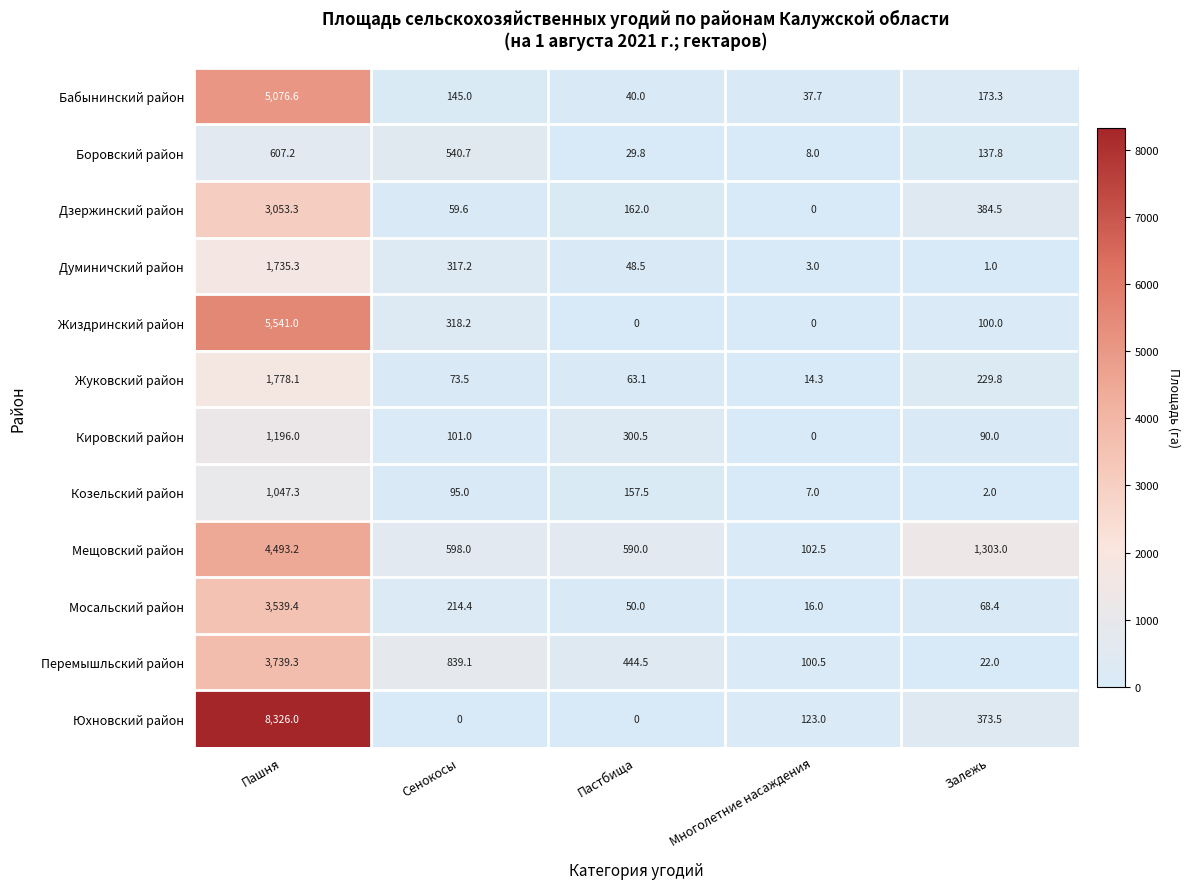

At how many categories does at least one series exceed 664?

3